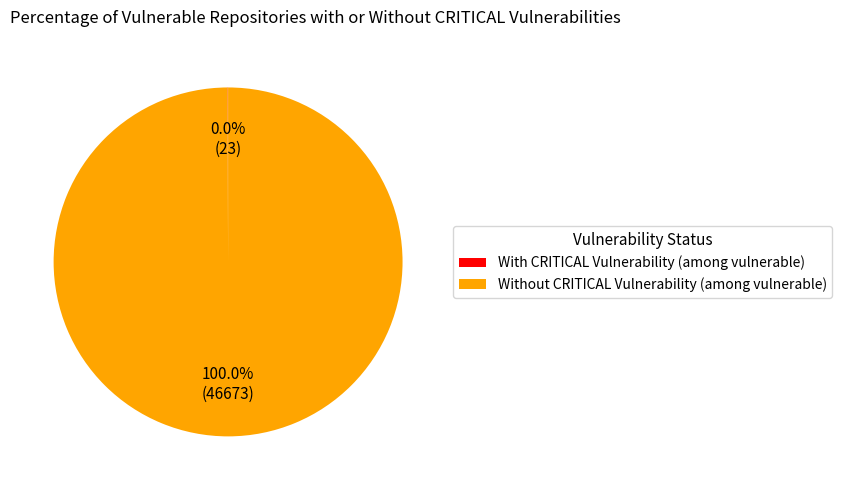

Does any single category account for the majority?

Yes